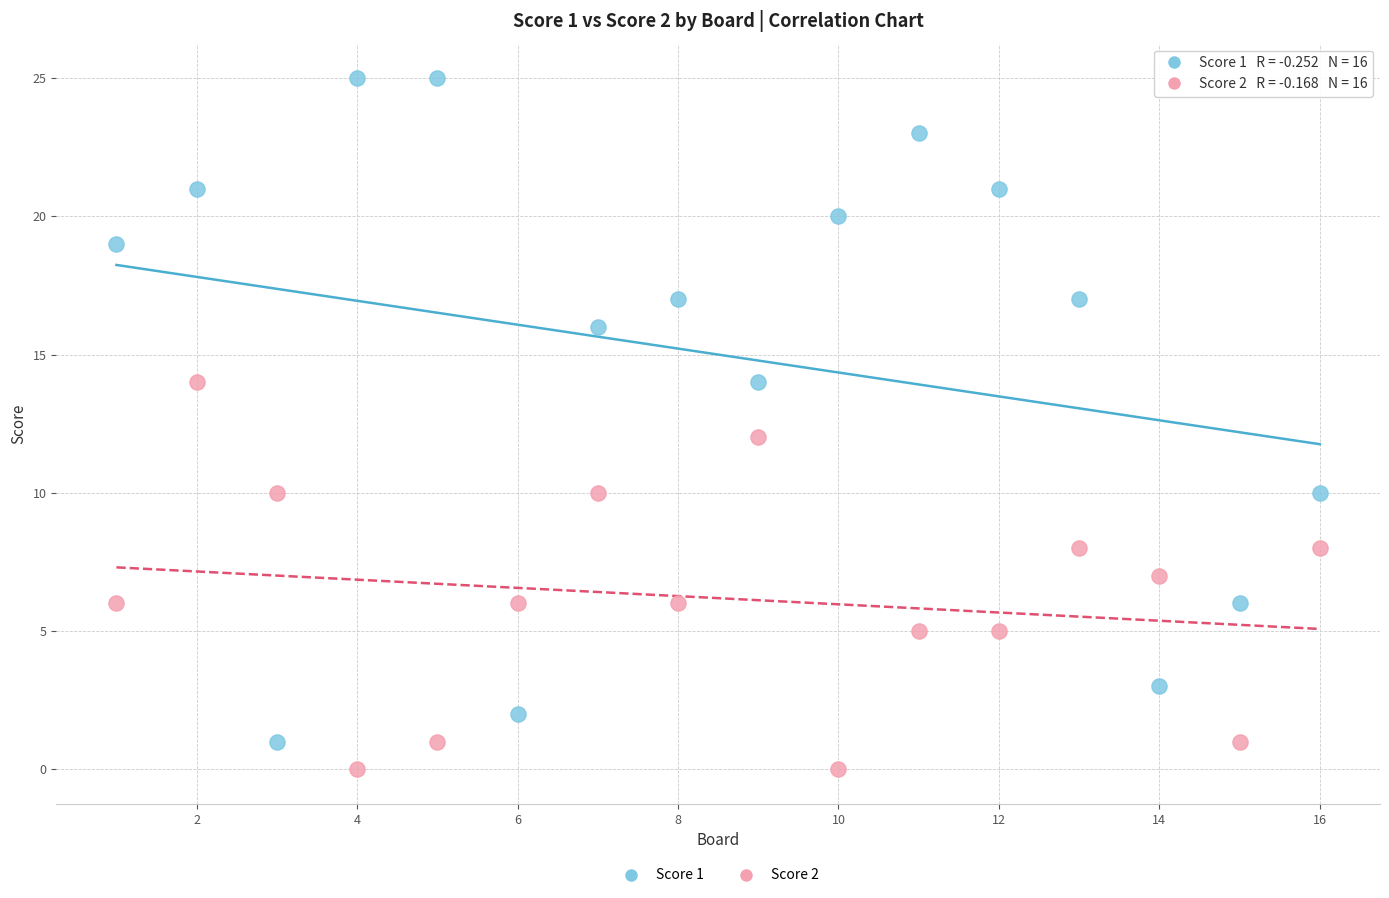

Which series contains the highest Y value?

Score 1